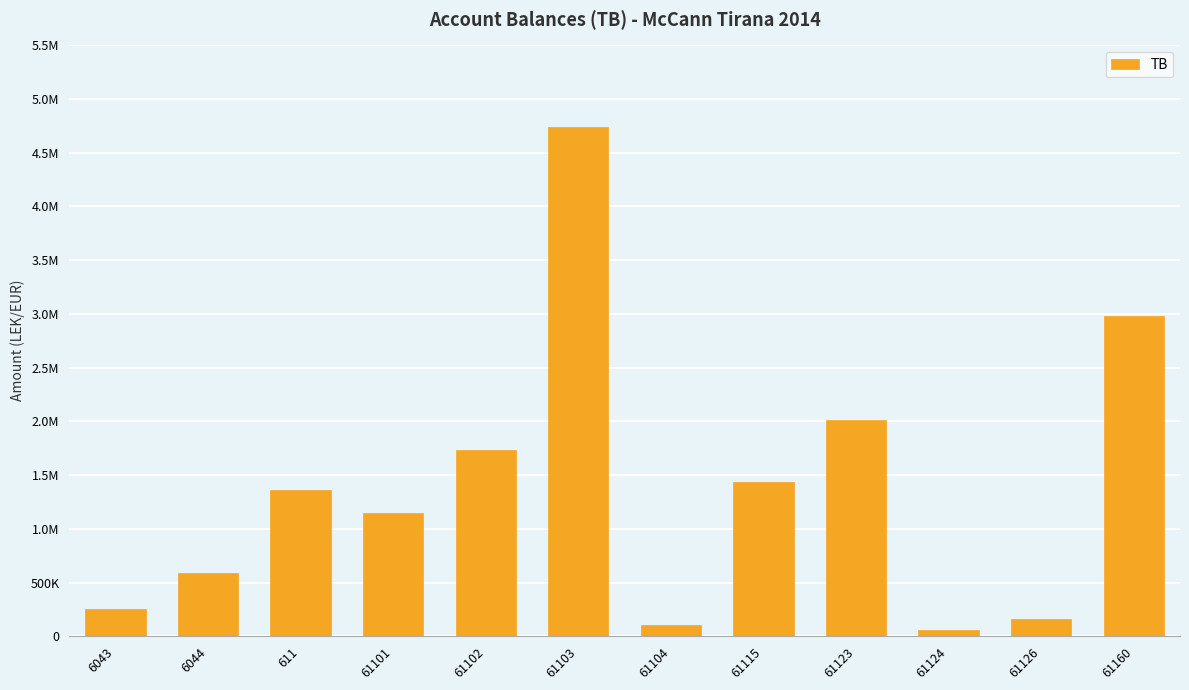

What is the value of the 2nd bar from the left?

588118.9